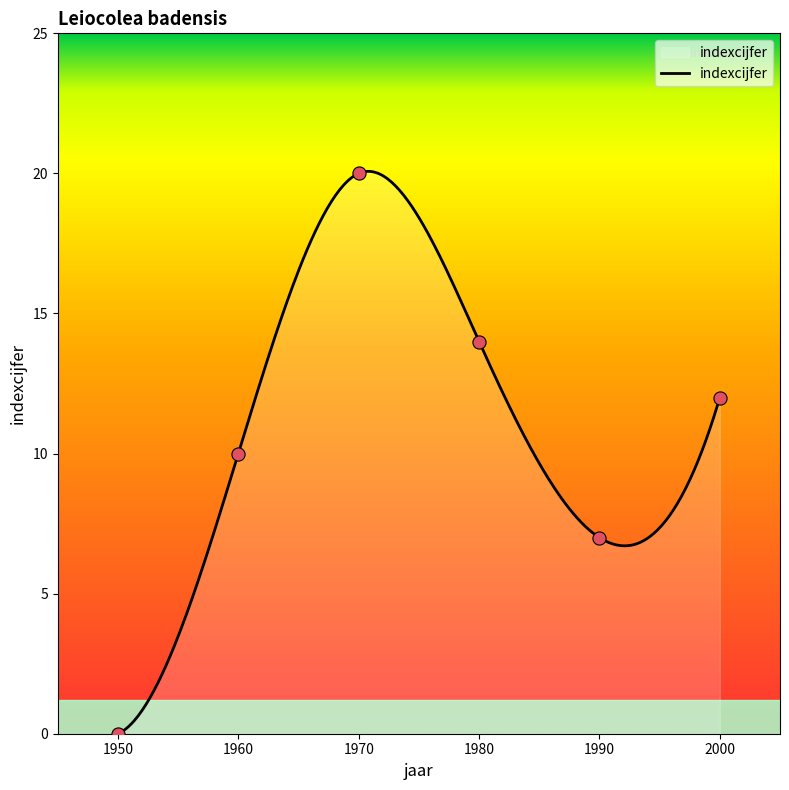

What is the change in value from 1950 to 1970?

+20